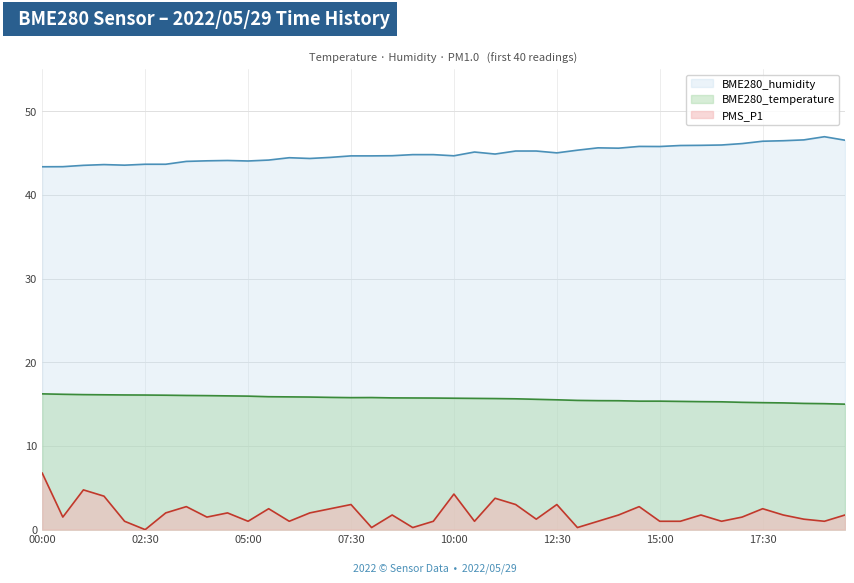

Where is PMS_P1 nearest to the value 3?

07:30